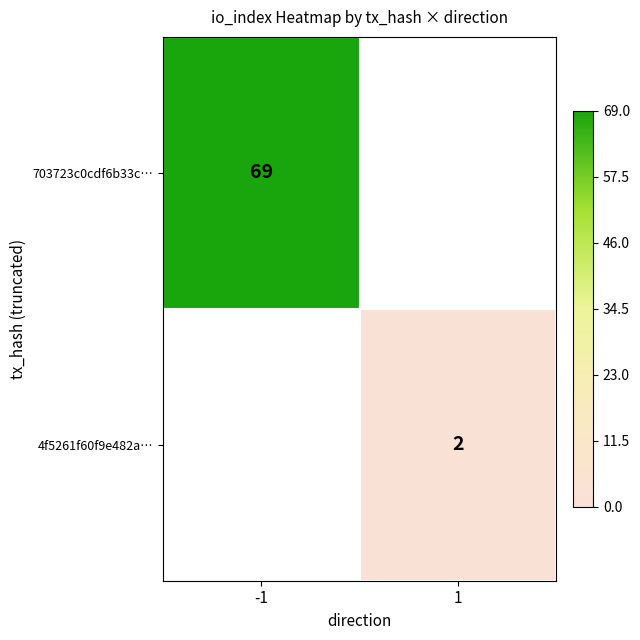

The value of 4f5261f60f9e482a… at 1 is 1. True or false?

False